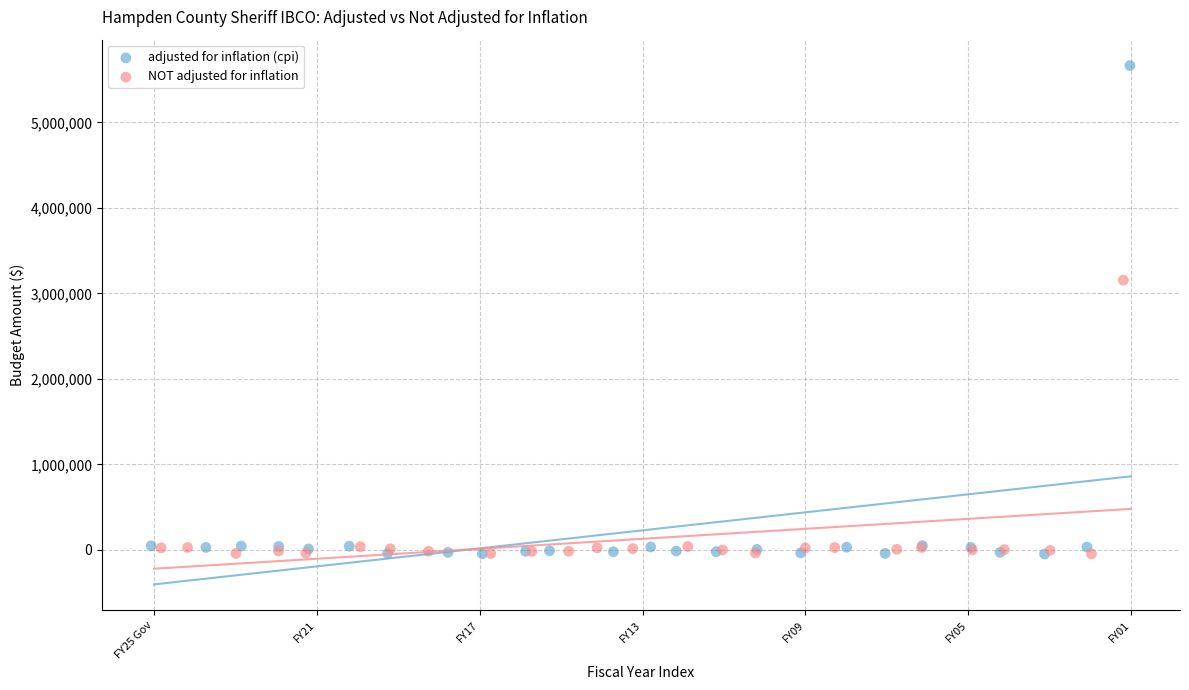

Which series has the widest spread of Y values?

adjusted for inflation (cpi)